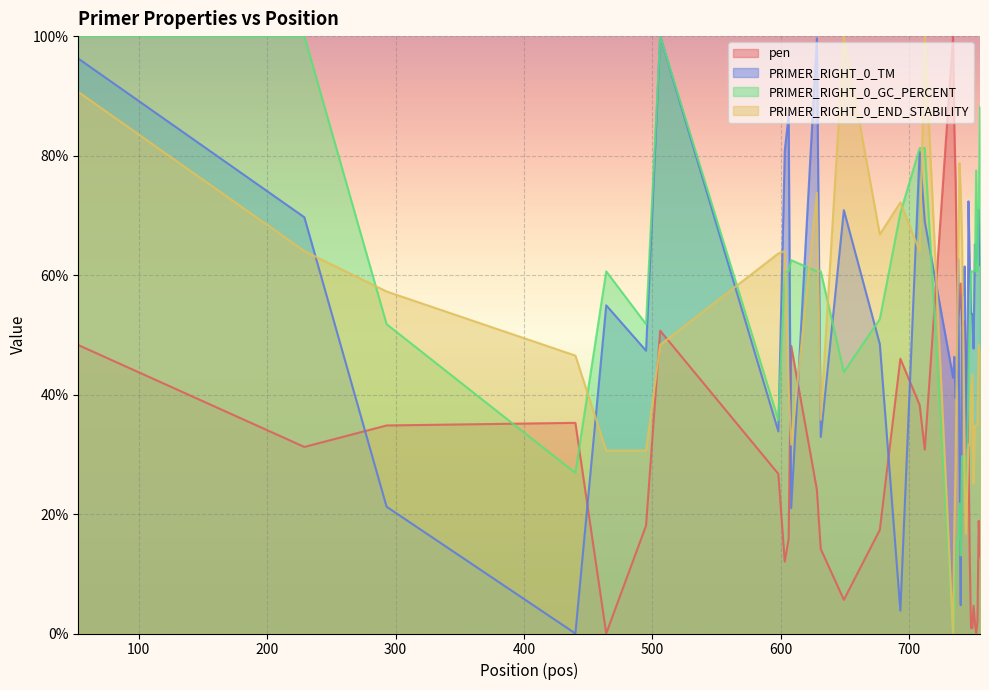

Reading left to right, transcribe all the data shown in this chart.

pen: 48.3	31.2	34.8	35.3	0.0	18.1	50.7	26.7	12.0	15.9	48.1	24.1	14.2	5.6	17.3	46.0	38.3	30.8	100.0	84.6	75.9	60.4	53.1	54.6	58.6	51.6	51.6	52.3	47.1	41.7	32.9	12.7	0.9	0.9	4.7	2.0	0.1	2.0	18.8	12.9
PRIMER_RIGHT_0_TM: 96.2	69.7	21.2	0.0	54.9	47.3	100.0	33.8	80.8	86.8	21.0	99.6	32.9	70.9	48.5	3.8	80.6	69.0	42.8	46.3	39.4	43.0	62.7	31.5	4.7	56.6	56.6	61.4	43.1	31.1	72.3	61.3	53.5	53.5	47.7	65.1	62.2	65.1	70.9	61.7
PRIMER_RIGHT_0_GC_PERCENT: 100.0	100.0	51.8	26.9	60.6	51.8	100.0	35.7	60.6	60.6	62.5	60.6	60.6	43.7	52.6	70.4	81.2	81.2	0.0	4.8	10.0	15.6	15.6	21.7	13.1	29.7	29.7	29.7	21.7	28.4	43.7	51.8	60.6	60.6	60.6	60.6	77.5	60.6	70.4	88.2
PRIMER_RIGHT_0_END_STABILITY: 90.7	64.0	57.3	46.5	30.6	30.6	48.3	63.6	64.0	41.4	31.6	73.8	35.8	100.0	66.8	72.2	64.0	100.0	0.0	18.1	28.4	46.5	63.2	78.7	73.8	66.0	49.3	26.0	16.7	23.7	31.6	31.6	40.6	43.3	25.0	34.8	34.8	35.0	48.3	47.1